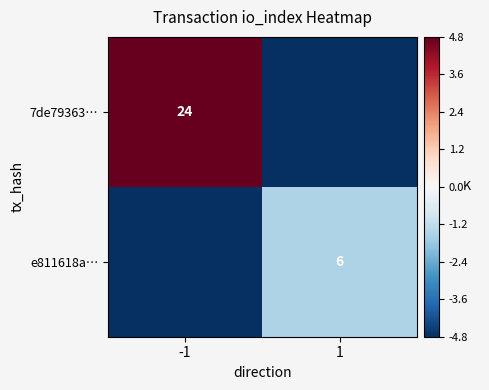

Is the value of 7de79363… at -1 greater than the value of e811618a… at 1?

Yes